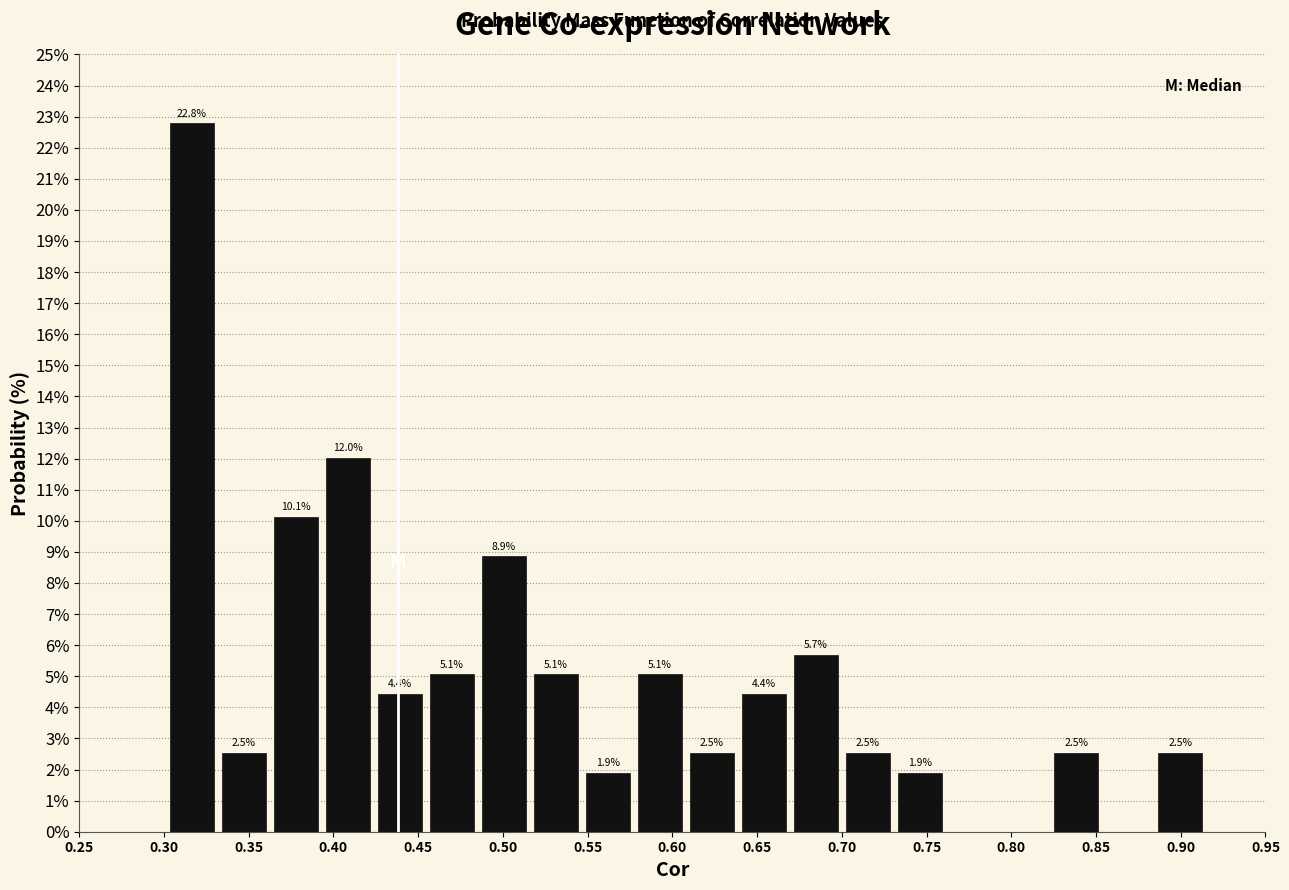

Over which range of the x-axis is the bar tallest?

0.300 to 0.330